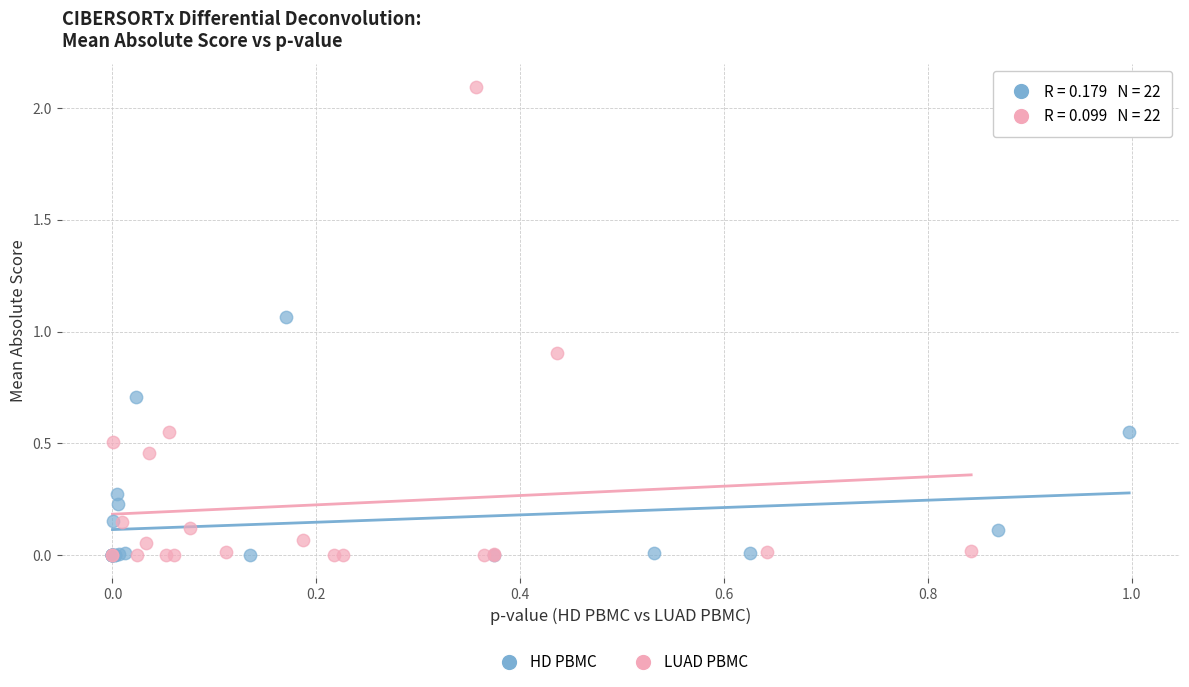

Which series reaches the maximum Y coordinate?

LUAD PBMC